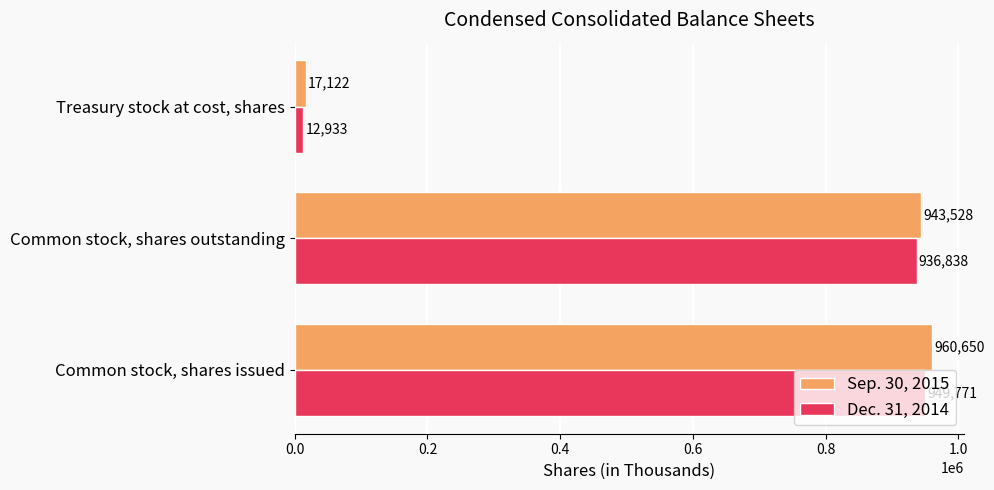

True or false: Sep. 30, 2015 has a value of 533094 at Common stock, shares issued.

False